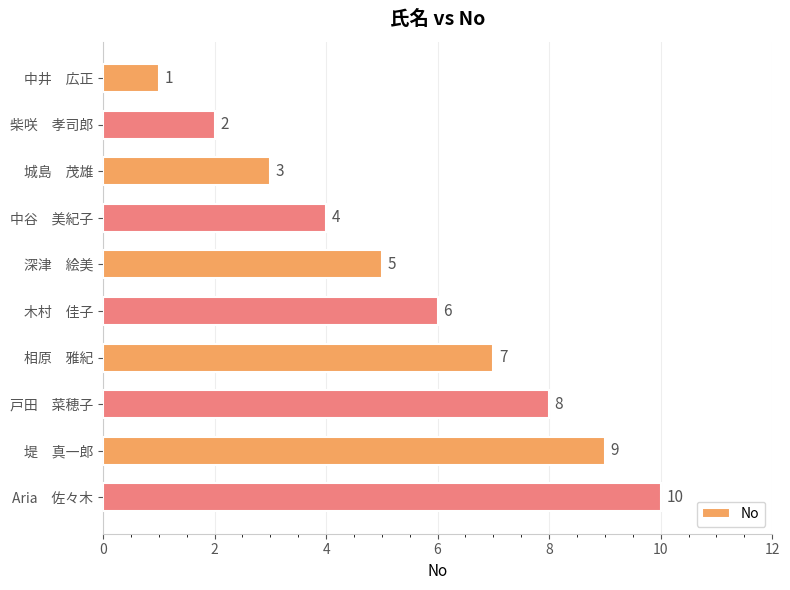

The value at 柴咲　孝司郎 is 2. True or false?

True